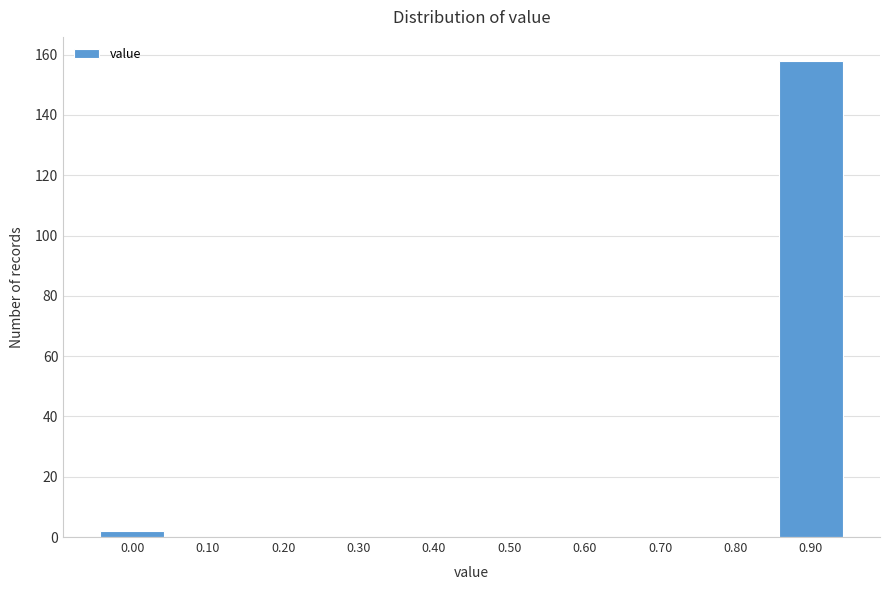

Reading right to left, what are all the values shown in this chart?

0.90=158	0.80=0	0.70=0	0.60=0	0.50=0	0.40=0	0.30=0	0.20=0	0.10=0	0.00=2